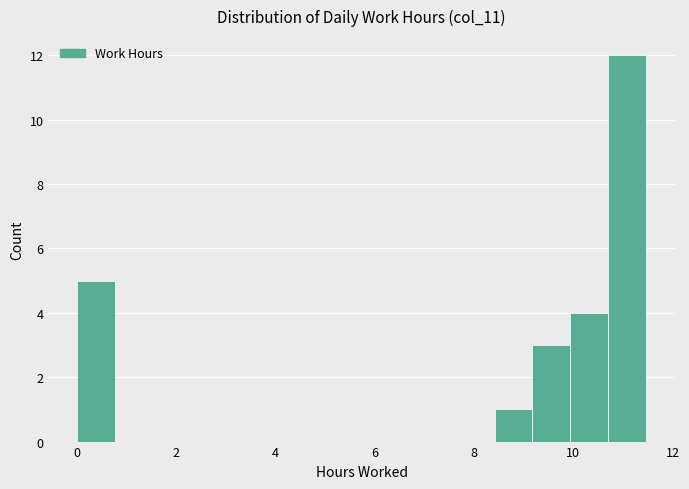

Around what value on the x-axis is the tallest bar? Give the approximate position of its centre, as read against the axis.

11.0